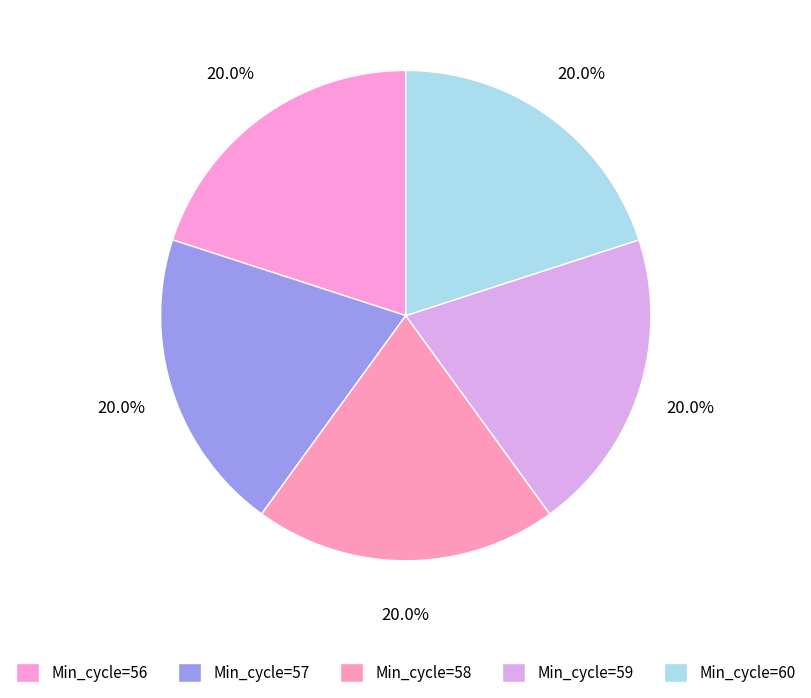

Count the number of slices in the pie.

5